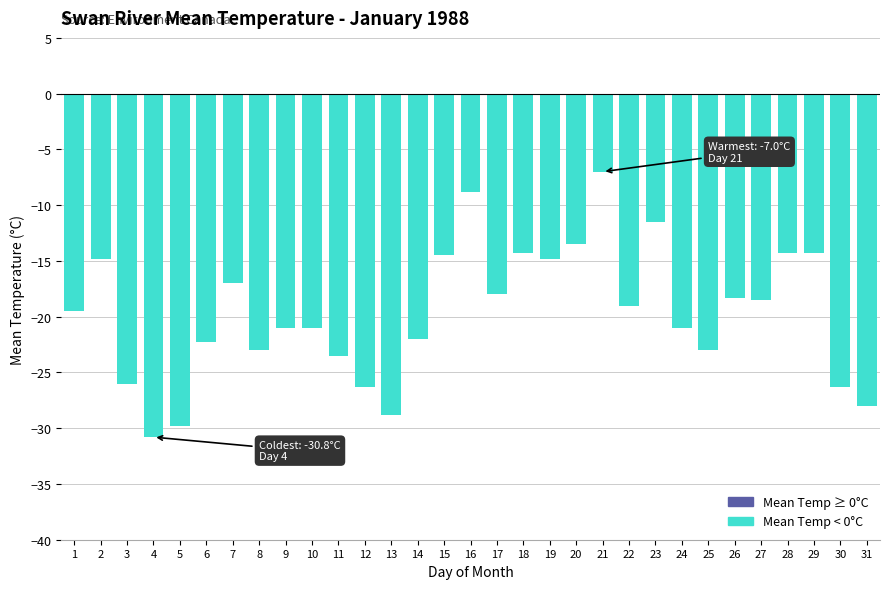

What is the change in value from 8 to 12?

-3.3